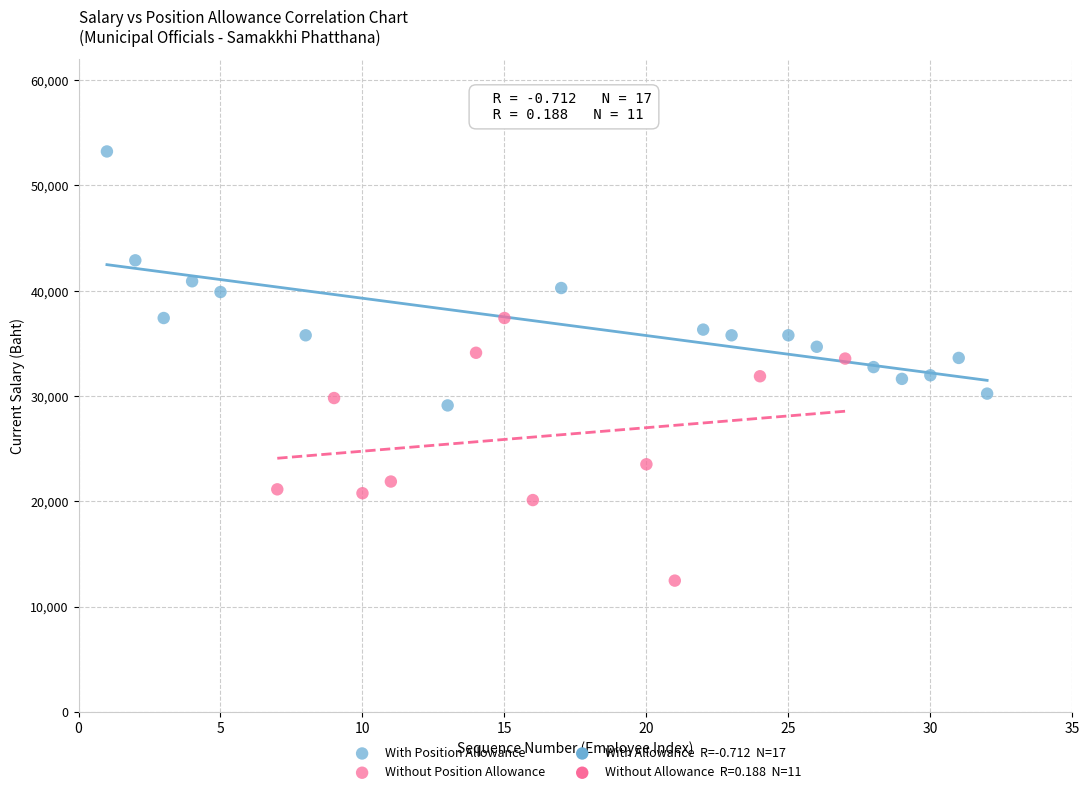

Which series contains the highest Y value?

With Position Allowance